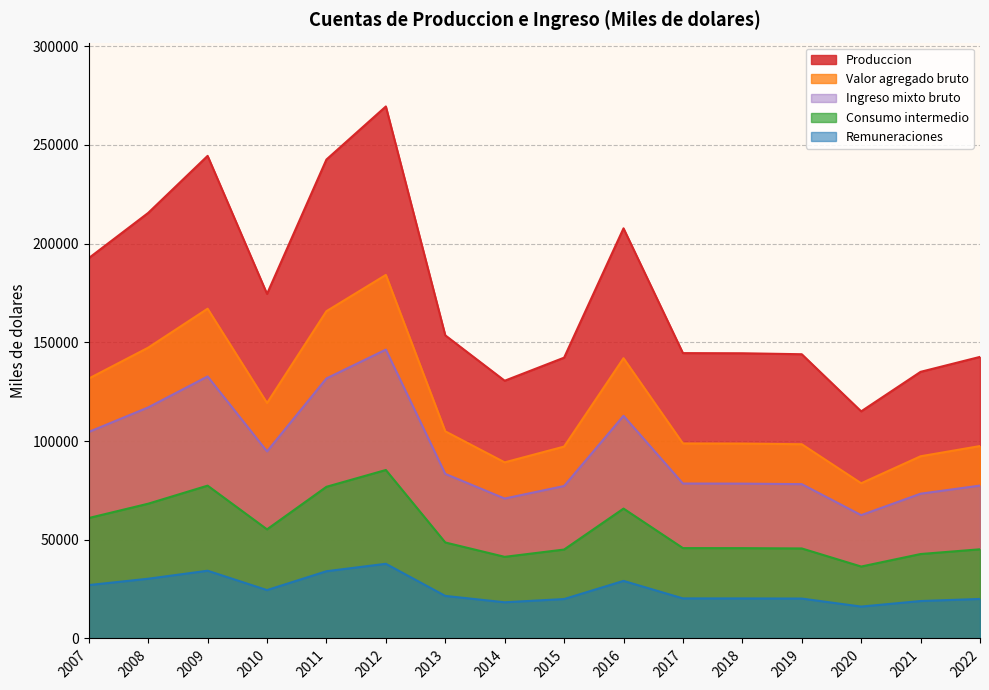

Is the value of Ingreso mixto bruto at 2013 greater than the value of Consumo intermedio at 2015?

Yes